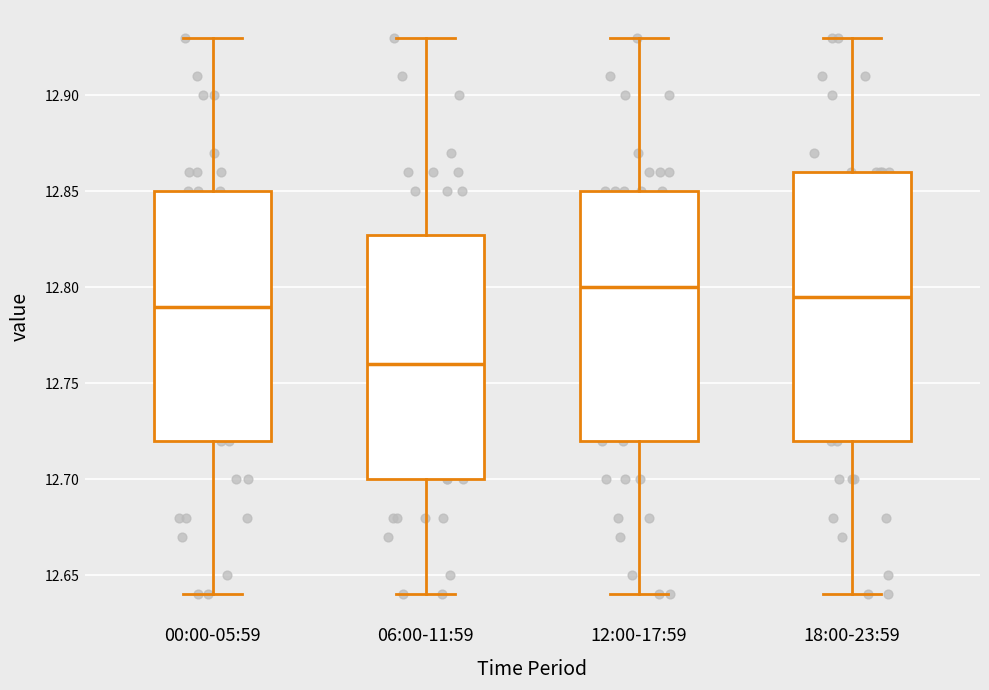

Reading left to right, transcribe this box plot: for each box, give where its median line is, the range the box spans, and where its two whiskers end, as read against the y-axis. The values are not printed on the chart, so give them approximately, as read against the axis.

00:00-05:59: median 12.790, box 12.720 to 12.850, whiskers 12.640 to 12.930
06:00-11:59: median 12.760, box 12.700 to 12.830, whiskers 12.640 to 12.930
12:00-17:59: median 12.800, box 12.720 to 12.850, whiskers 12.640 to 12.930
18:00-23:59: median 12.795, box 12.720 to 12.860, whiskers 12.640 to 12.930